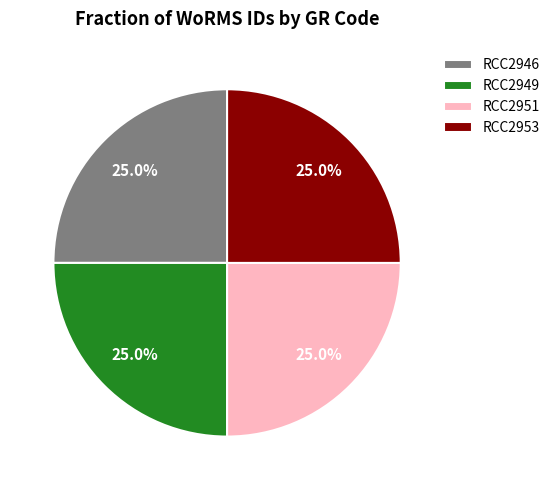

Is there a majority slice in this chart?

No